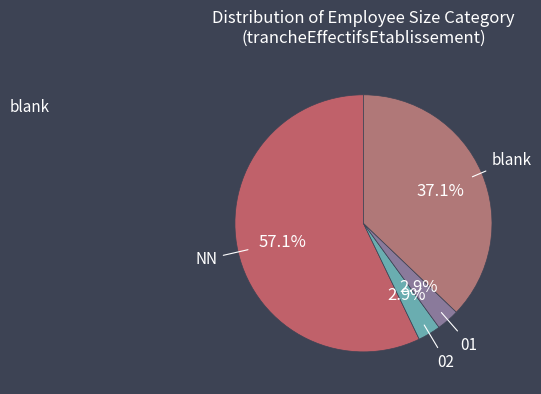

Which slice is the largest?

NN